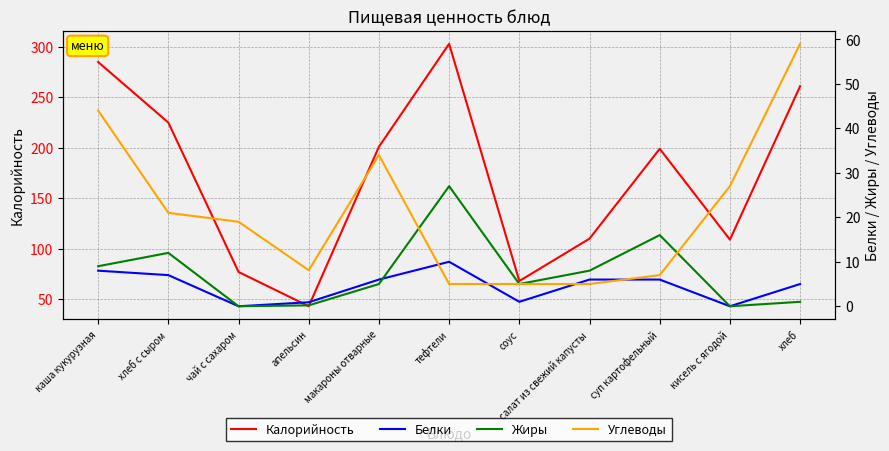

At which label does Углеводы reach its minimum?

тефтели